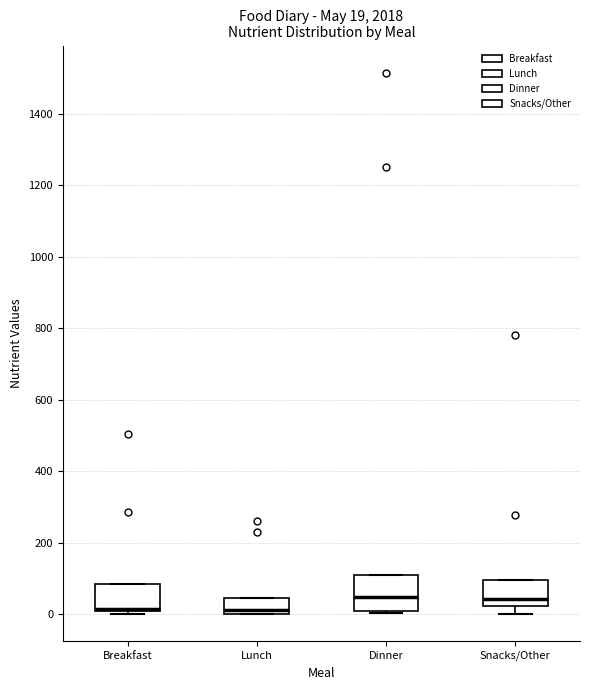

Comparing the boxes themselves (not the whiskers), which one is the tallest?

Dinner